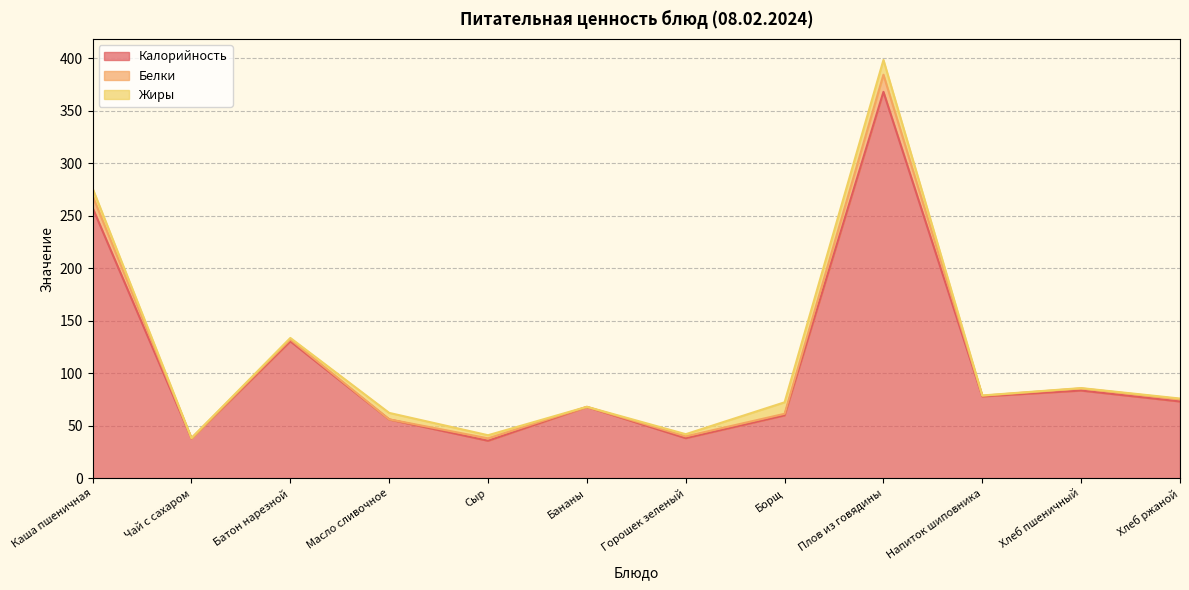

At which category is the sum across all series the highest?

Плов из говядины